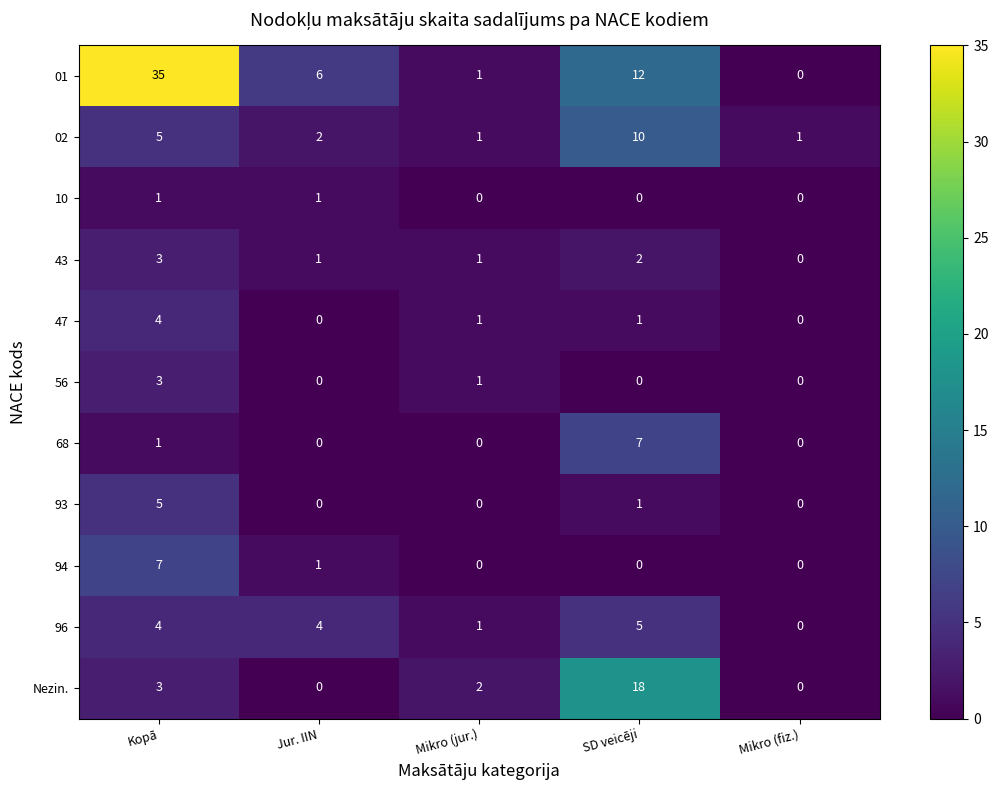

Which series has the largest range (max minus min)?

01